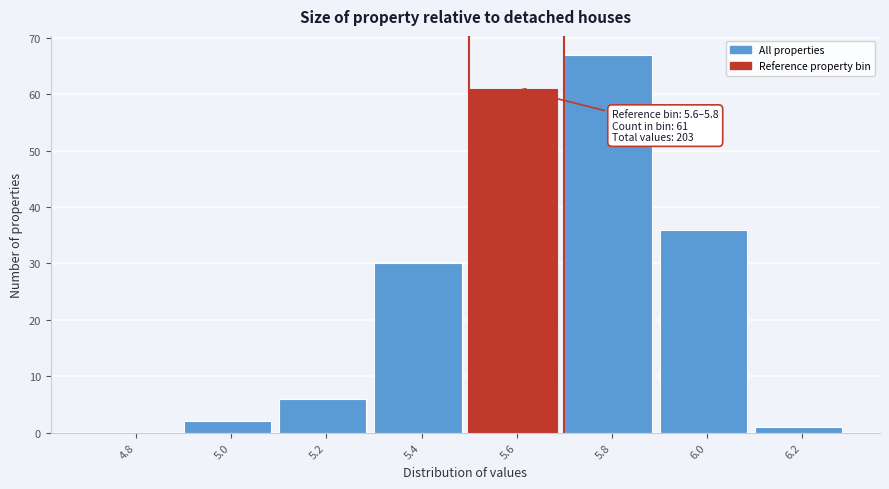

Reading left to right, transcribe all the data shown in this chart.

4.8=0	5.0=2	5.2=6	5.4=30	5.6=61	5.8=67	6.0=36	6.2=1